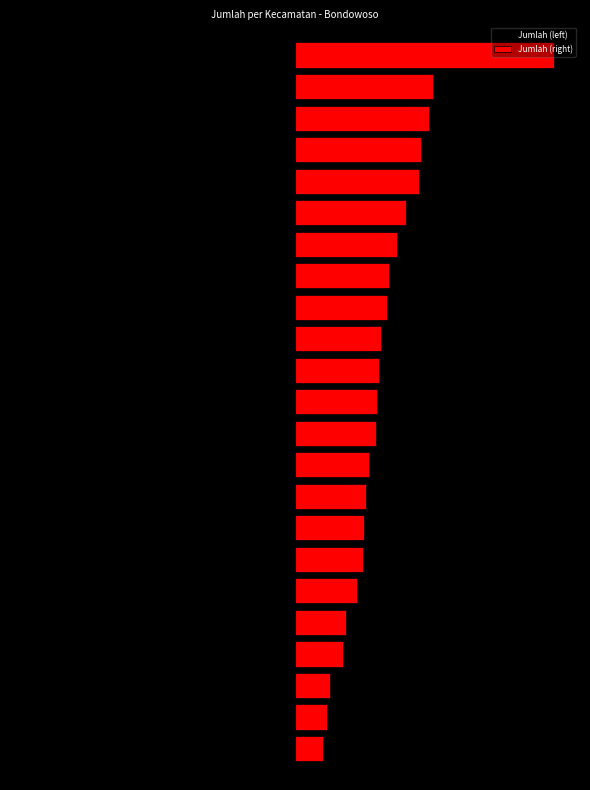

What is the value of the Jumlah (left) bar at the 2nd from the left?

-156